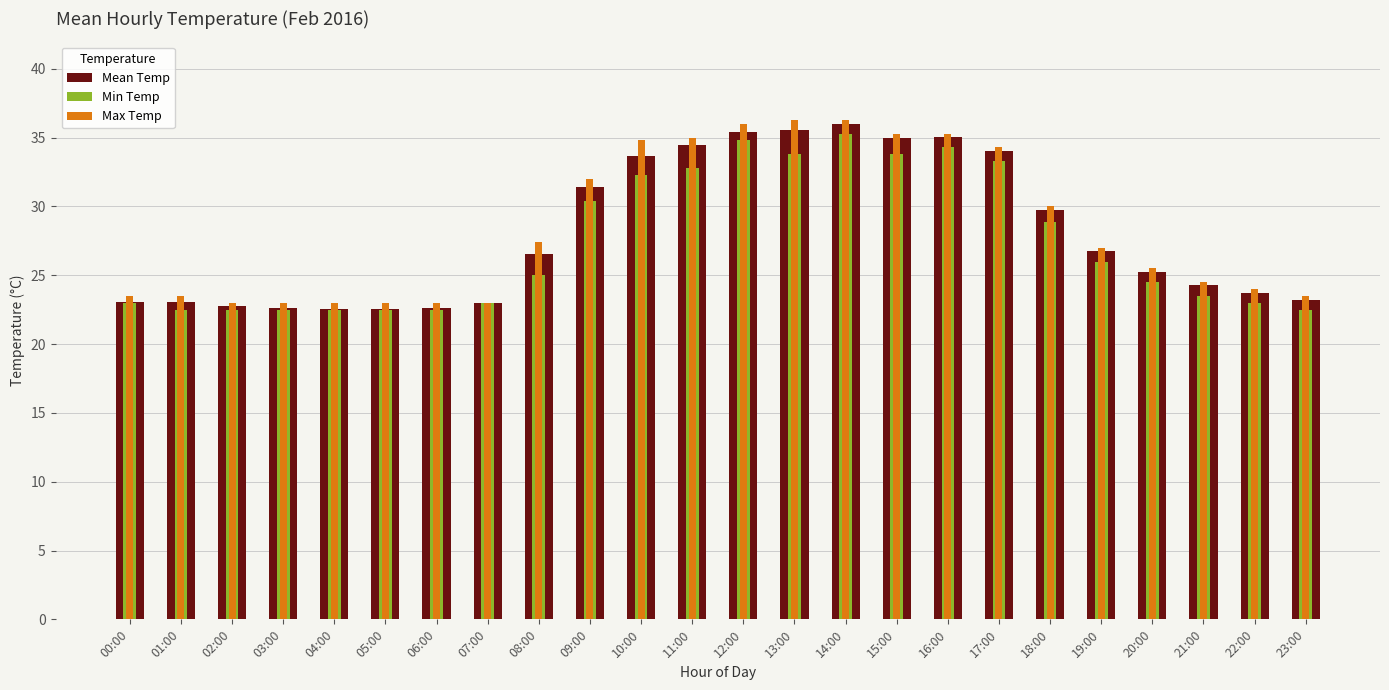

Reading left to right, extract all data points from this chart.

Mean Temp: 23.1	23.1	22.8	22.6	22.5	22.5	22.6	23.0	26.6	31.4	33.6	34.5	35.4	35.6	36.0	35.0	35.0	34.0	29.8	26.8	25.3	24.3	23.7	23.2
Min Temp: 23.0	22.5	22.5	22.5	22.5	22.5	22.5	23.0	25.0	30.4	32.3	32.8	34.8	33.8	35.3	33.8	34.3	33.3	28.9	26.0	24.5	23.5	23.0	22.5
Max Temp: 23.5	23.5	23.0	23.0	23.0	23.0	23.0	23.0	27.4	32.0	34.8	35.0	36.0	36.3	36.3	35.3	35.3	34.3	30.0	27.0	25.5	24.5	24.0	23.5